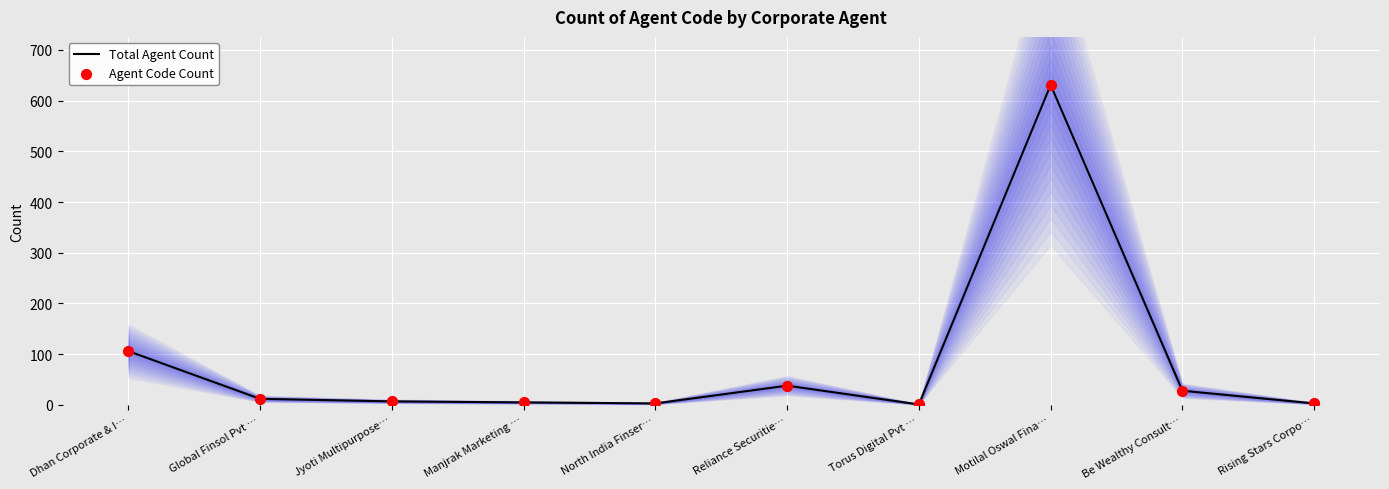

Which series has the largest total across all categories?

Total Agent Count